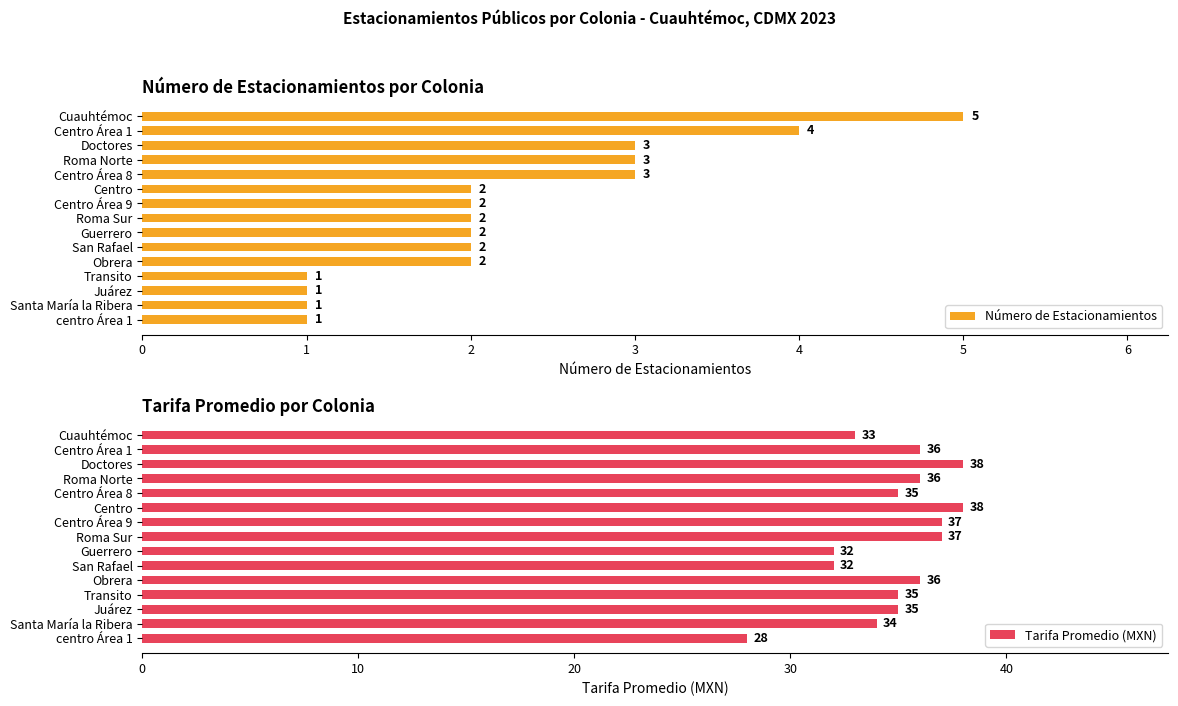

Is it true that Número de Estacionamientos equals 2 at Transito?

False